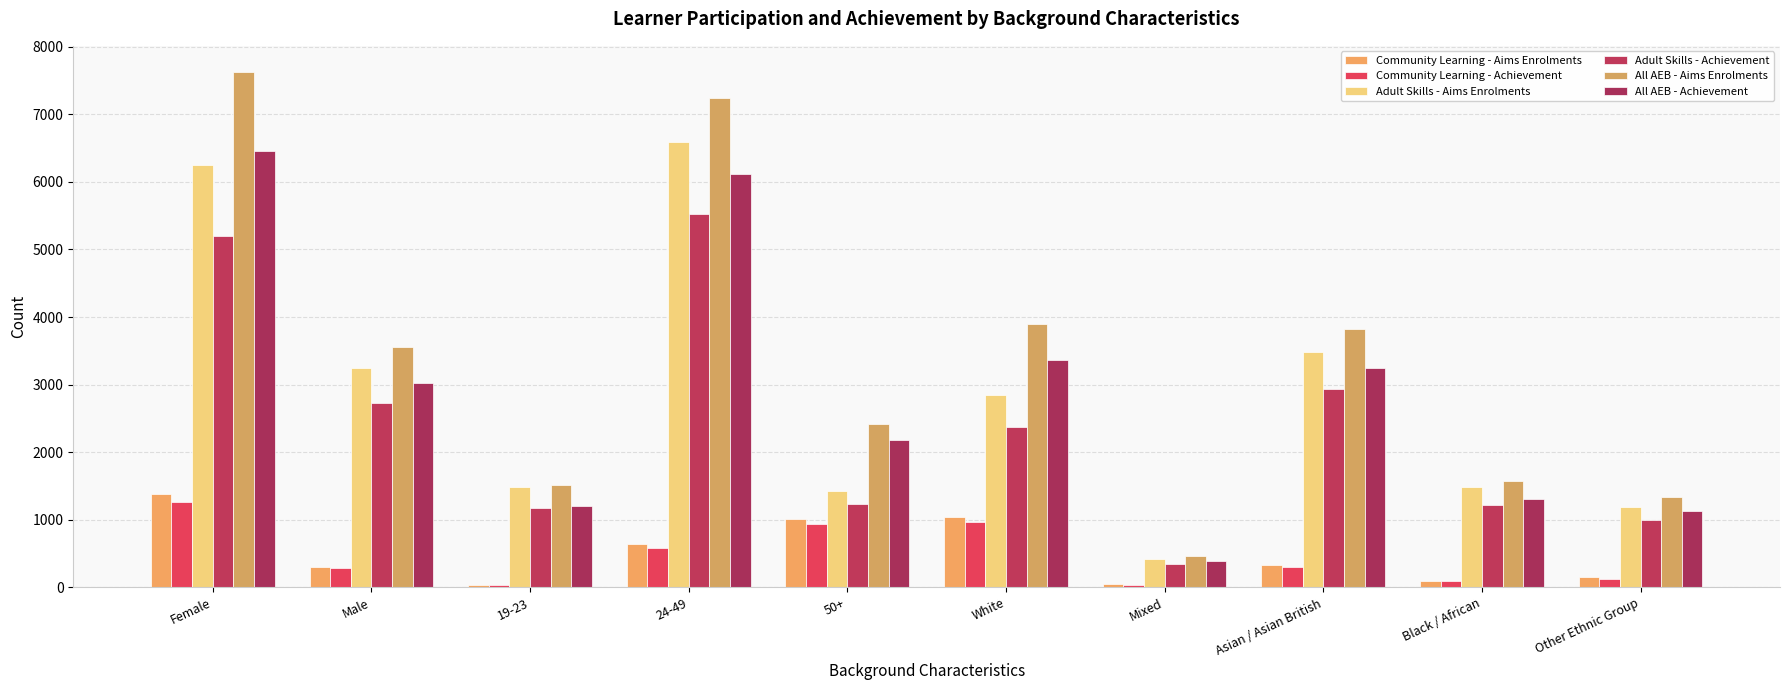

True or false: All AEB - Achievement has a value of 1130 at Other Ethnic Group.

True